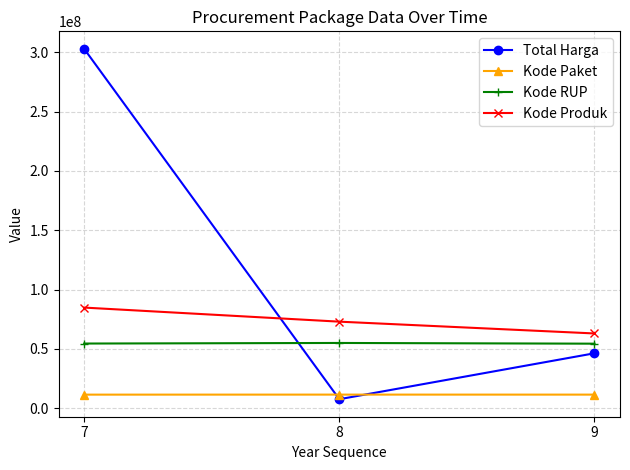

What is the difference between the highest and lowest values at 7?

291605946.0